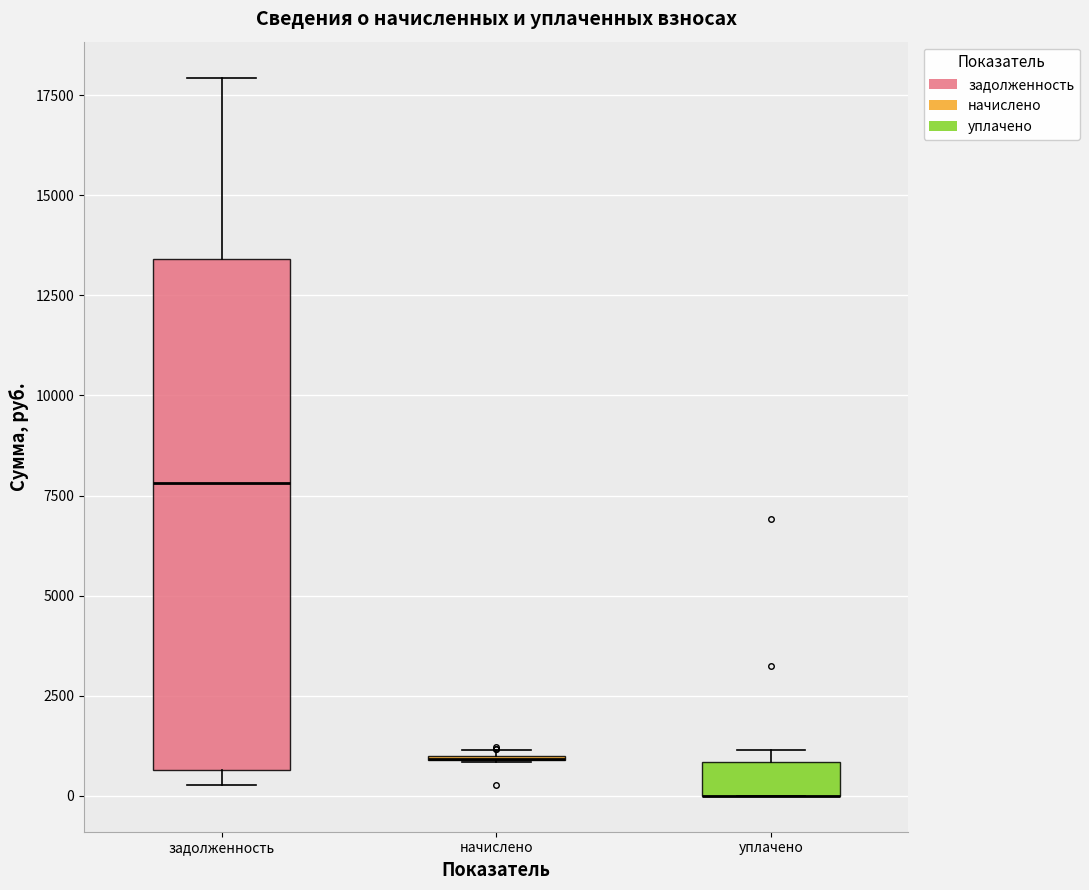

Where does the upper whisker of the box for задолженность end on the y-axis? The values are not printed on the chart, so give them approximately, as read against the axis.

18000